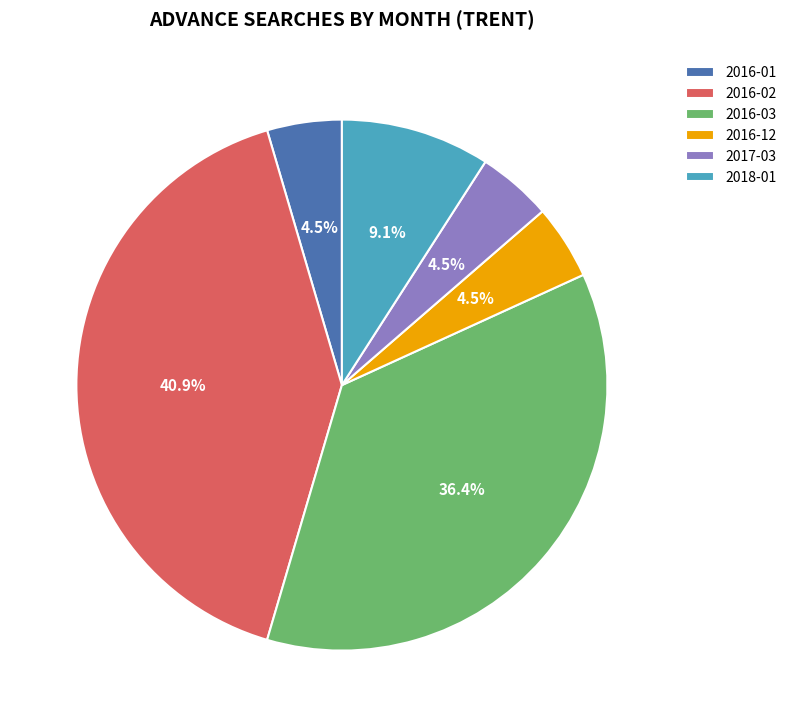

Count the number of slices in the pie.

6